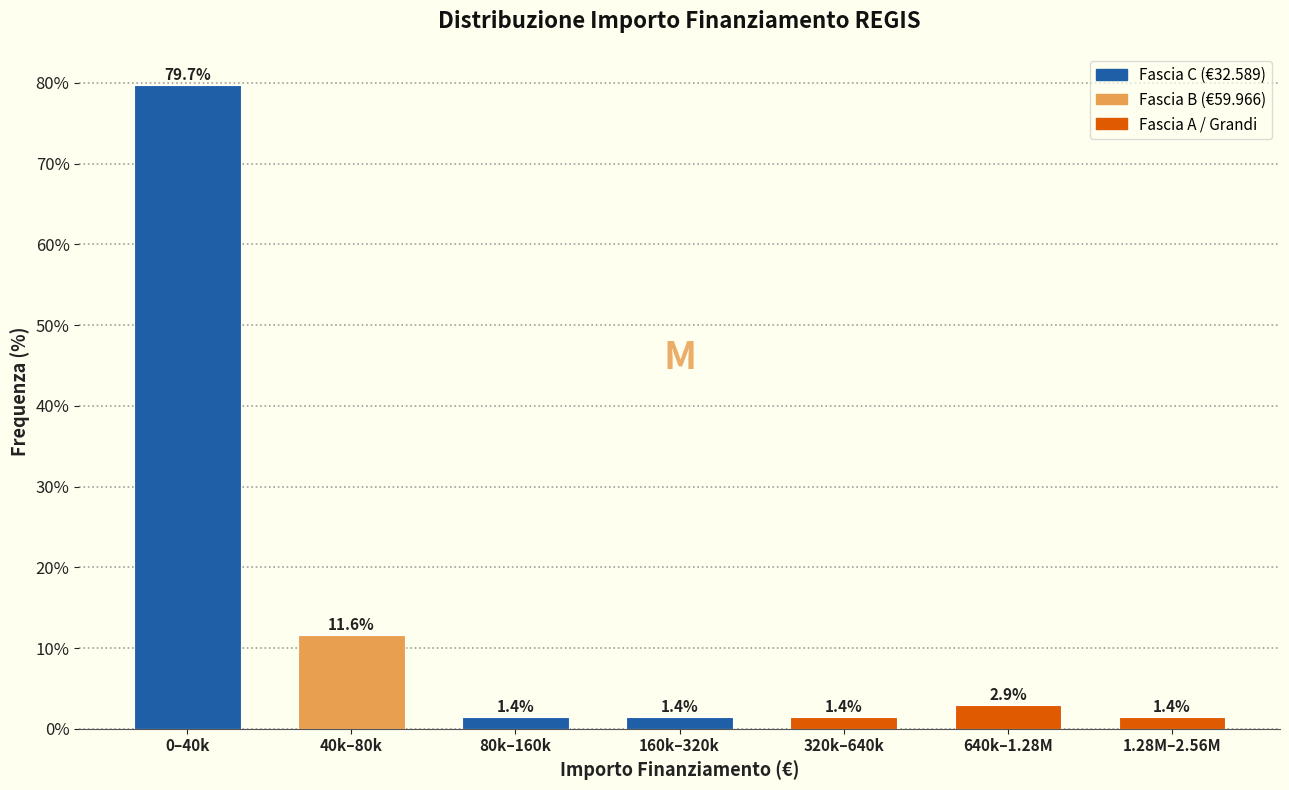

Reading left to right, list all the values displayed in this chart.

0–40k=79.7	40k–80k=11.6	80k–160k=1.4	160k–320k=1.4	320k–640k=1.4	640k–1.28M=2.9	1.28M–2.56M=1.4